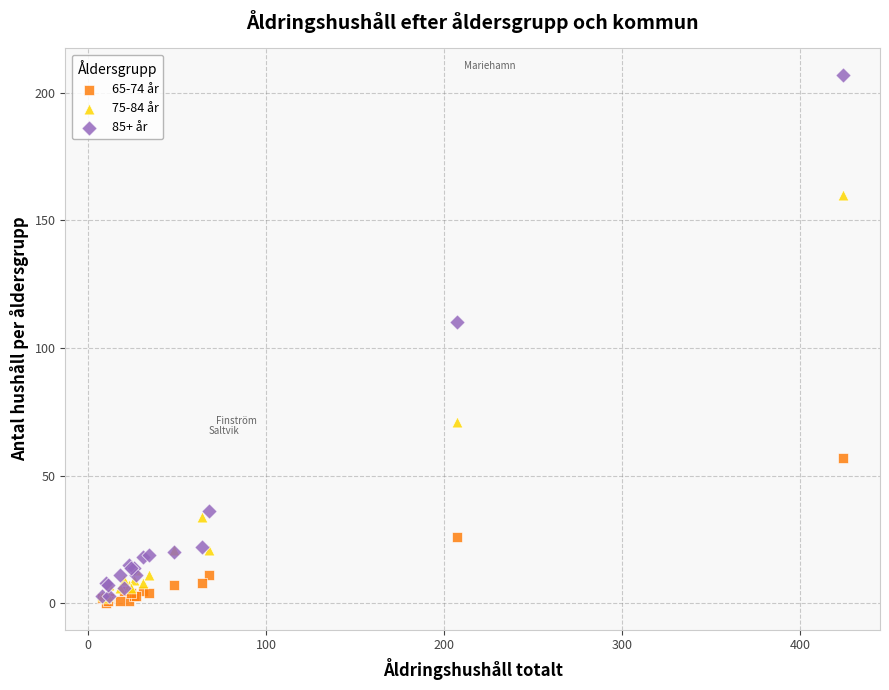

Across all series, what Y value is closest to 103?

110